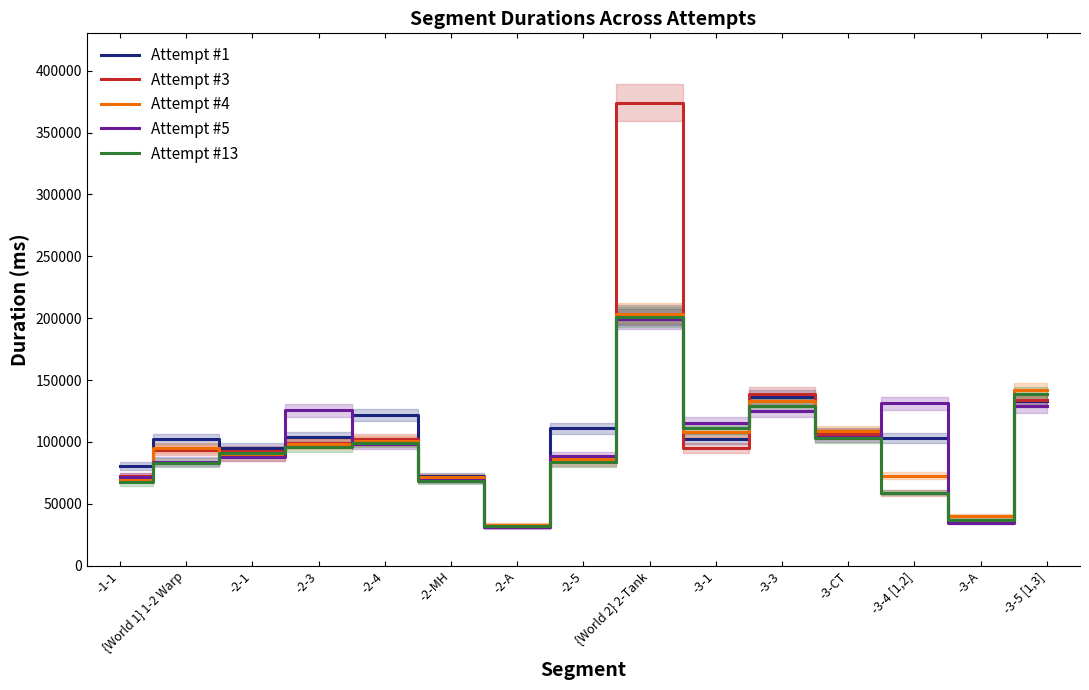

At which category does Attempt #3 reach its first local valley?

-2-1